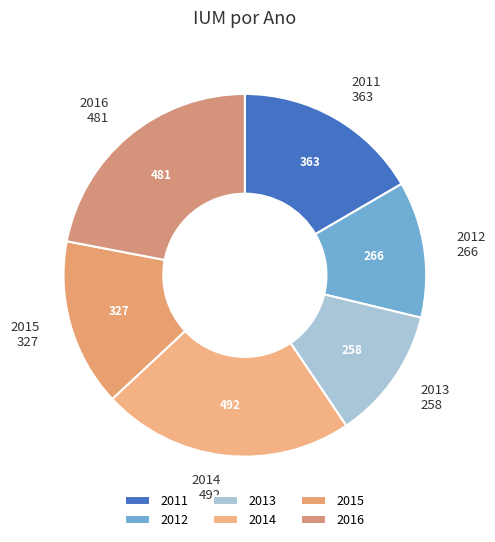

Which has a higher value, 2011 or 2014?

2014